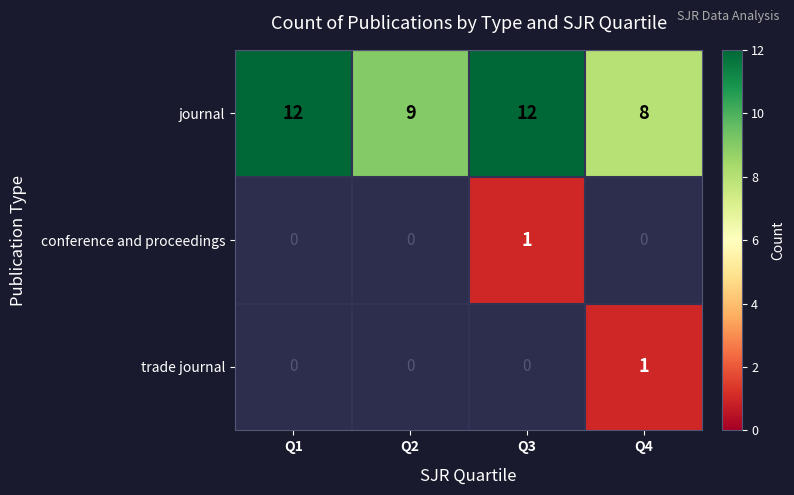

How many categories are shown in the chart?

4